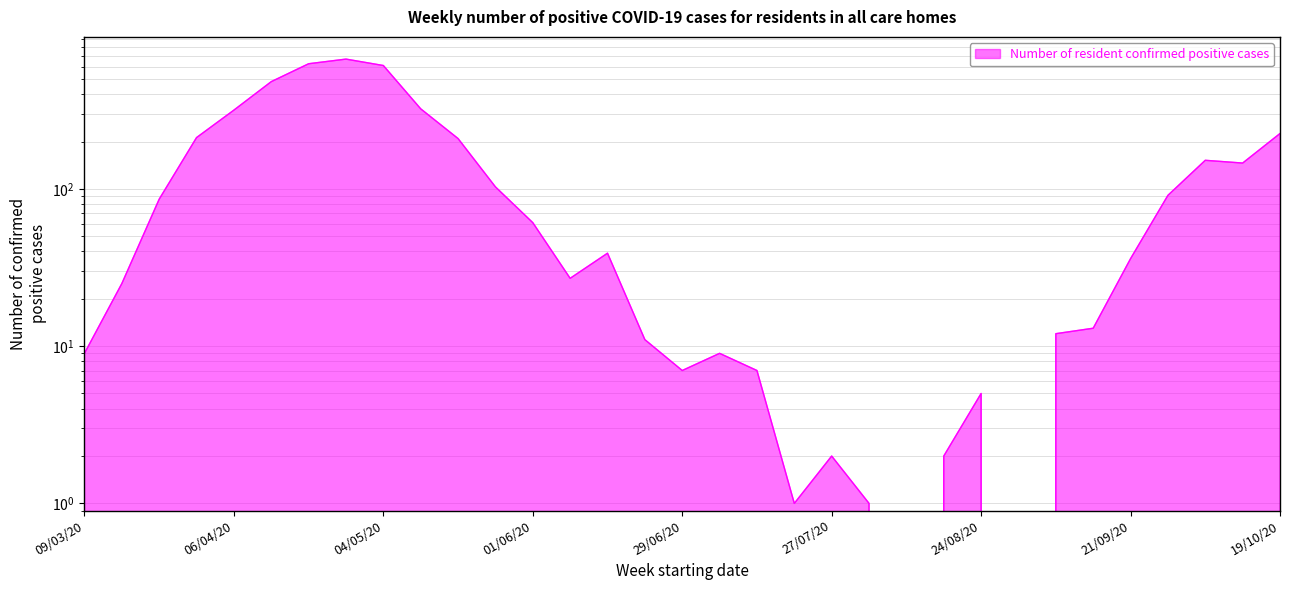

What is the value of the 14th point from the left?

27